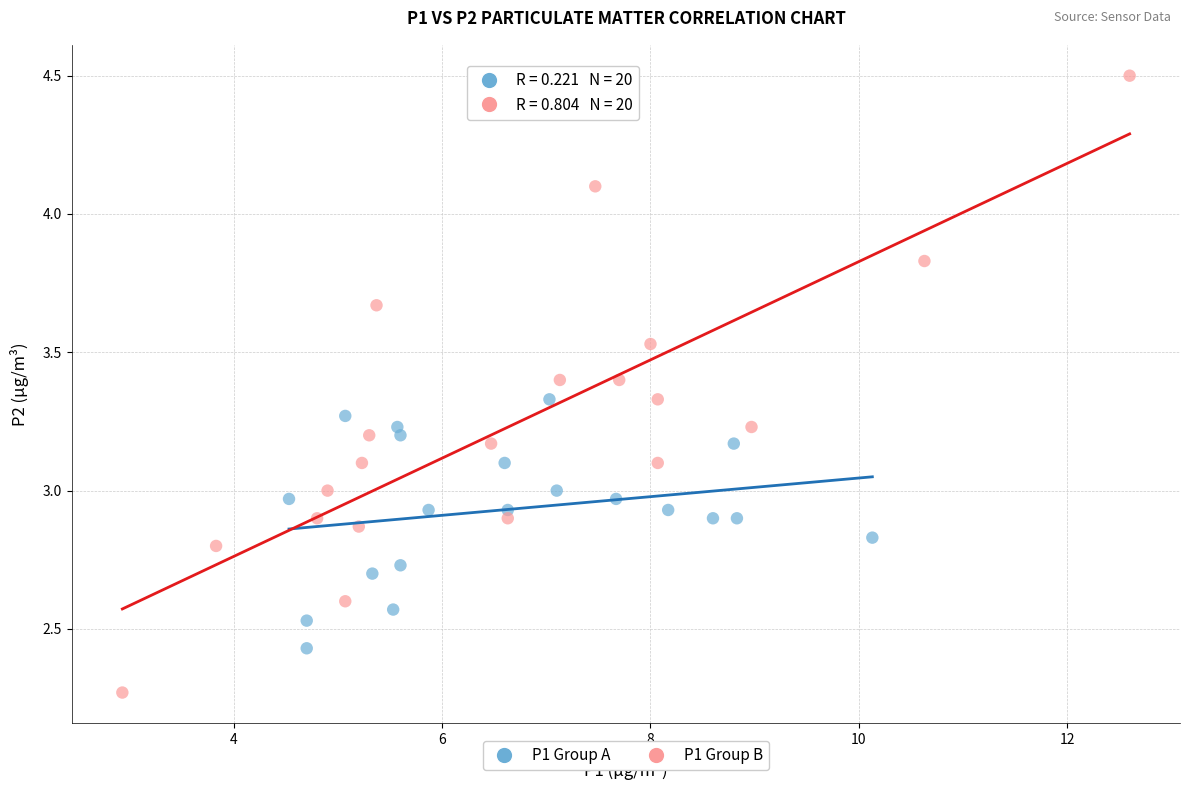

Which series has the widest spread of Y values?

P1 Group B